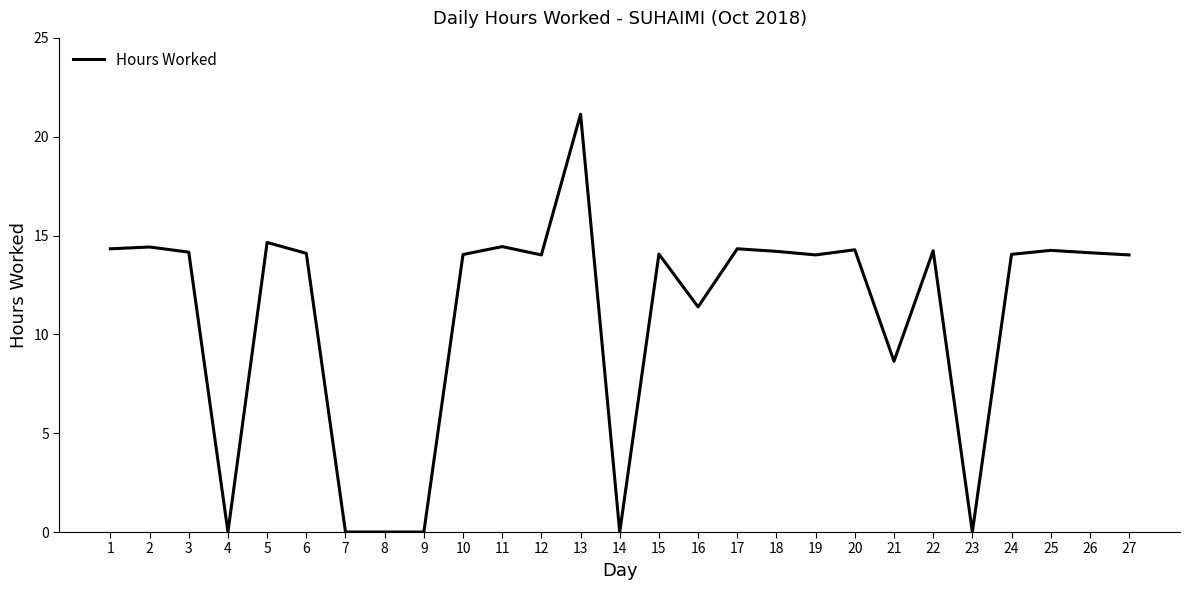

What is the ratio of the value at 19 to the value at 11?

1.0